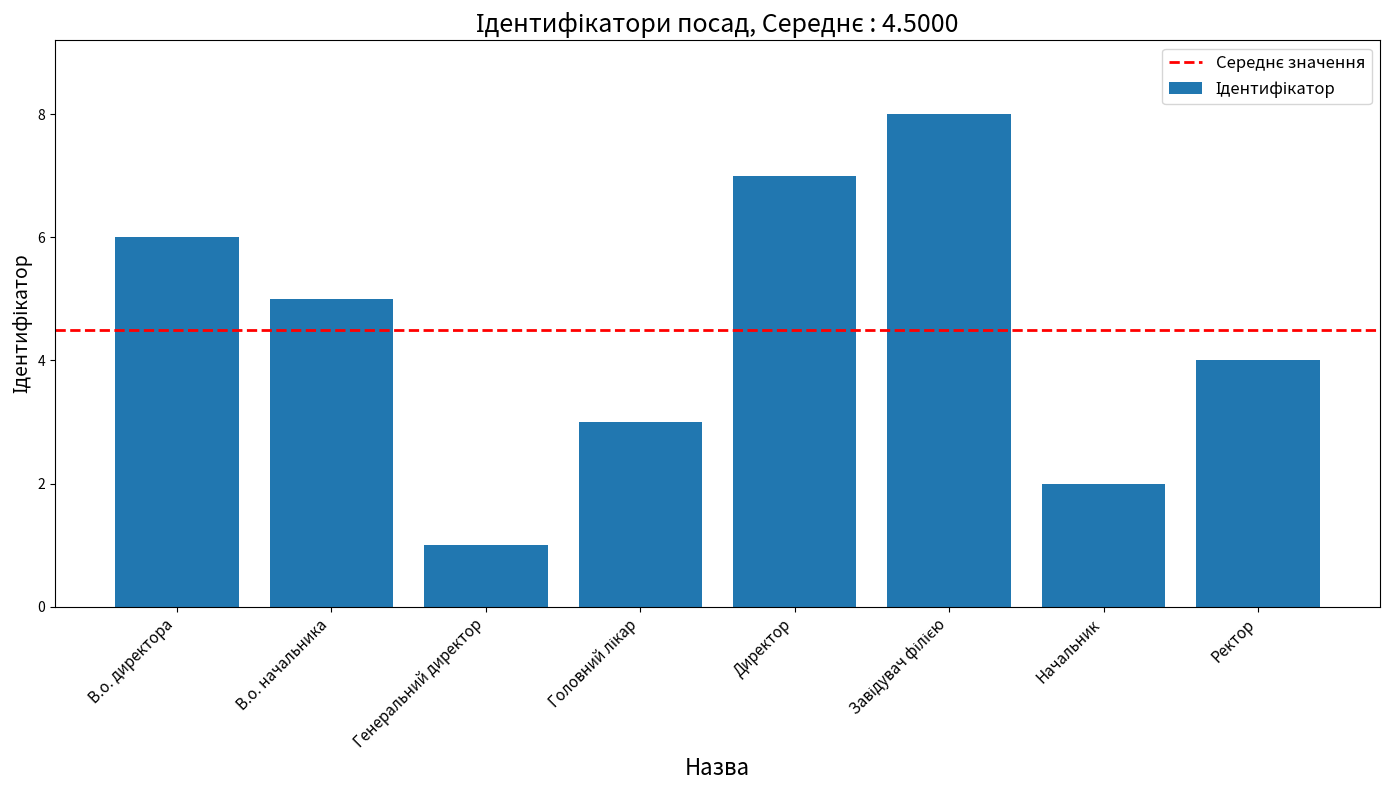

What is the sum of all values?

36